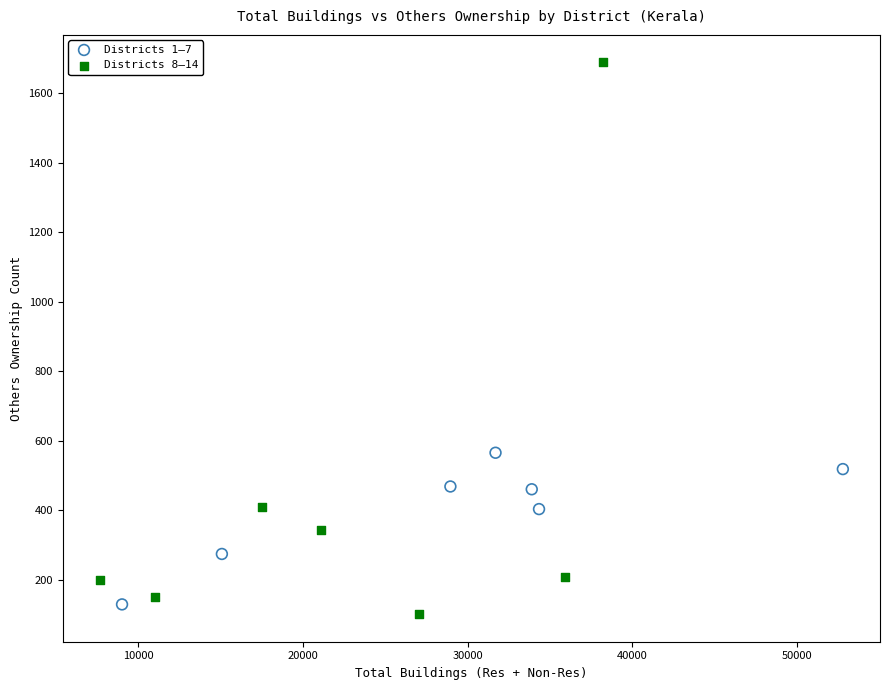

Which series reaches the minimum Y coordinate?

Districts 8–14